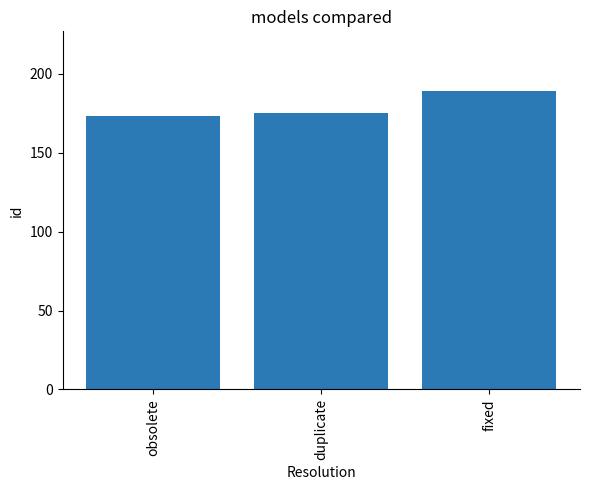

List the labels in order of value, smallest first.

obsolete, duplicate, fixed